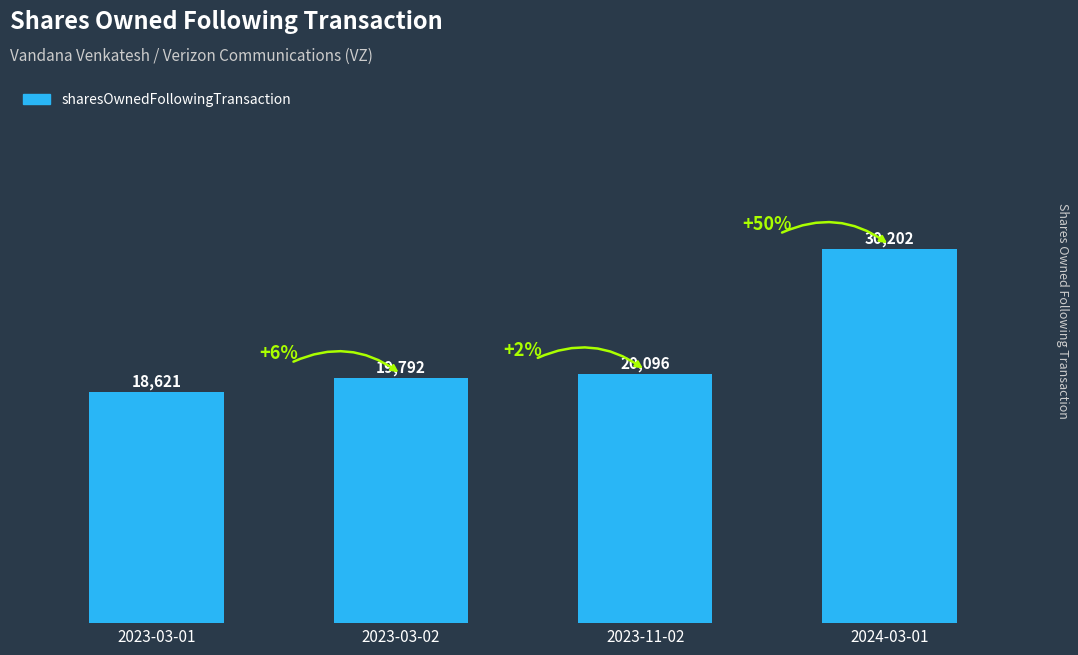

Approximately how many times larger is the value at 2024-03-01 compared to 2023-03-01?

1.6